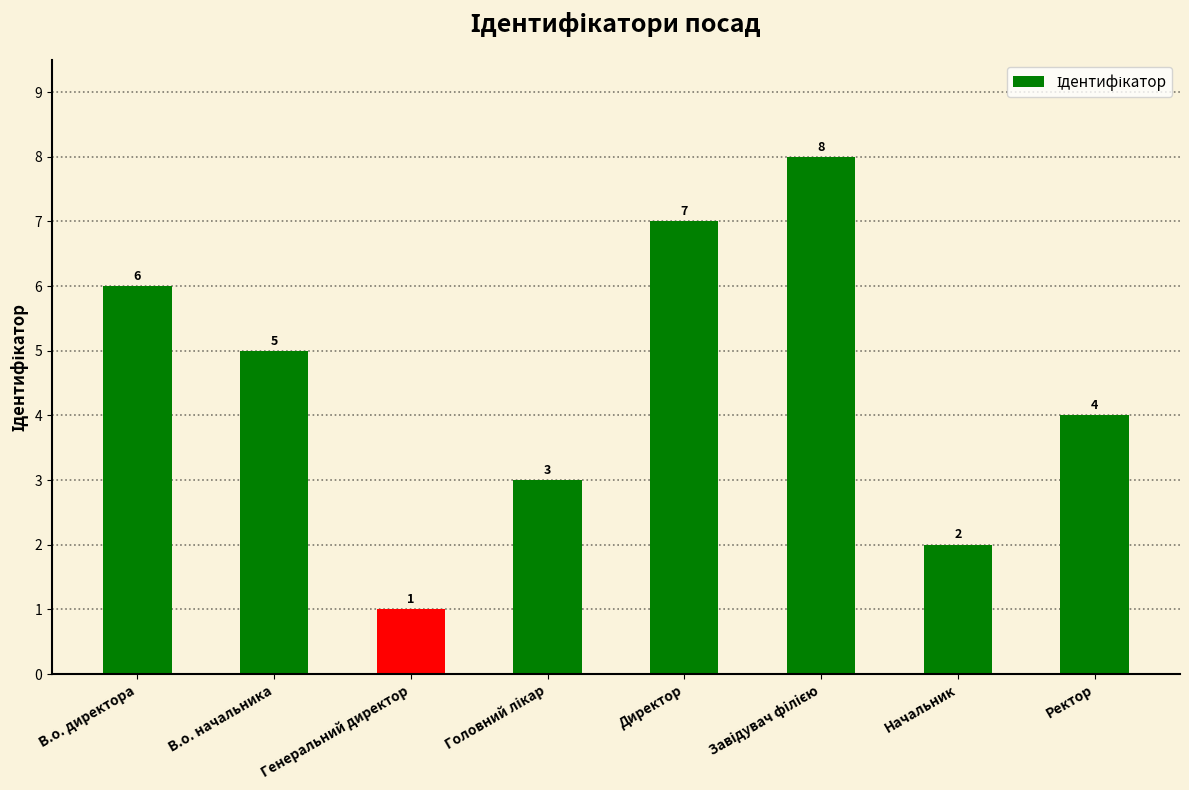

What is the difference between the second highest and minimum values?

6